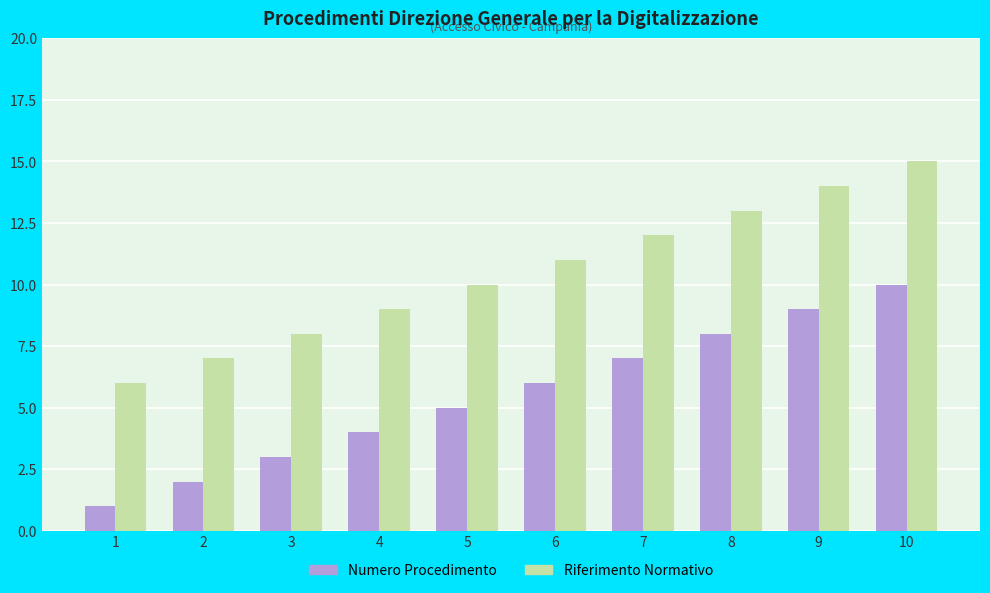

Is it true that Numero Procedimento equals 3 at 8?

False